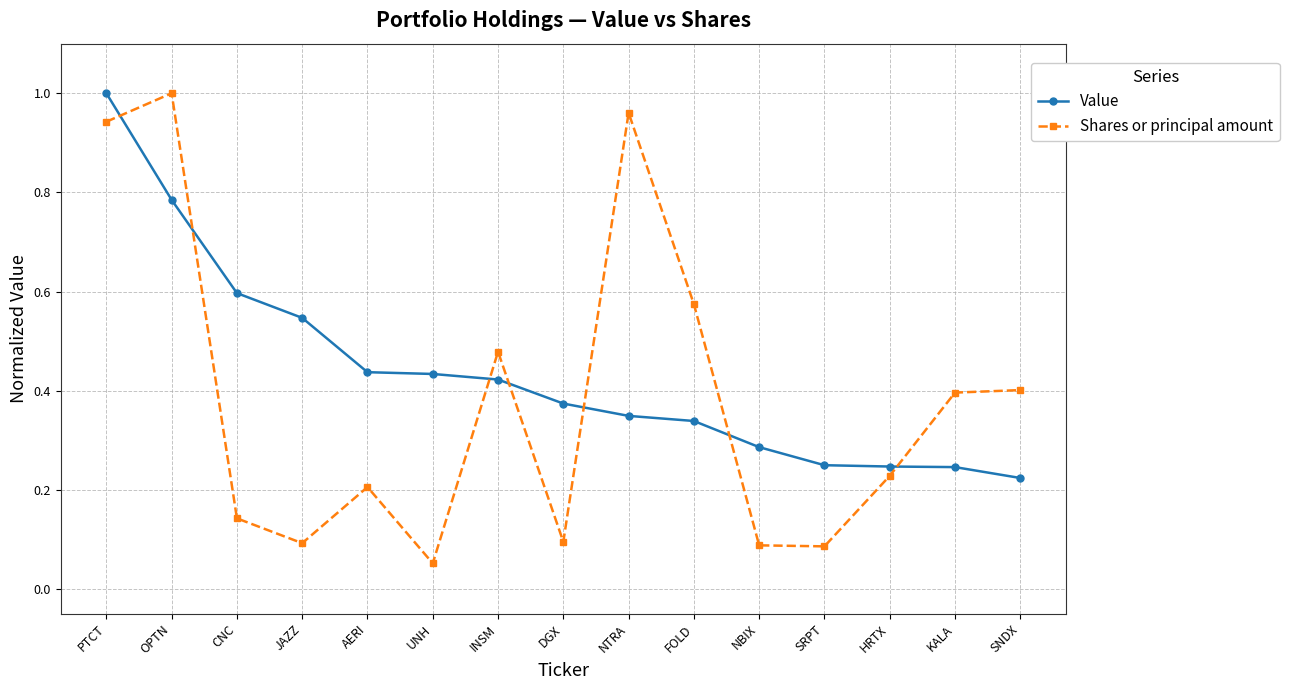

Which series has the largest total across all categories?

Value